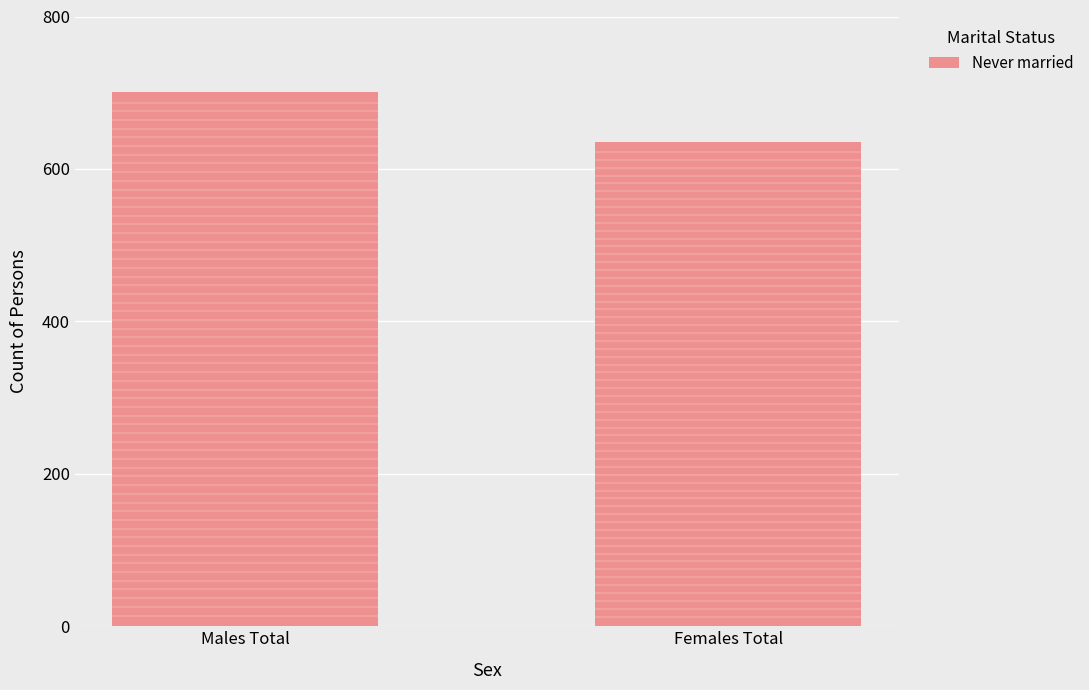

What is the average value?

668